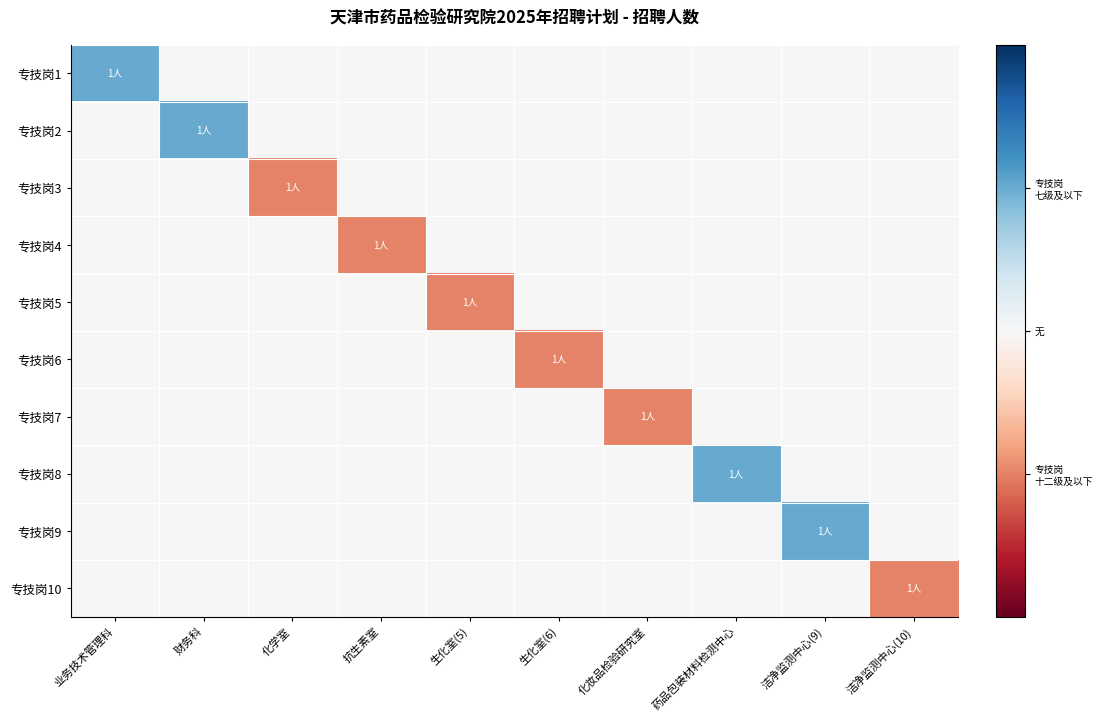

What is the total value across all series at 洁净监测中心(10)?

-0.5